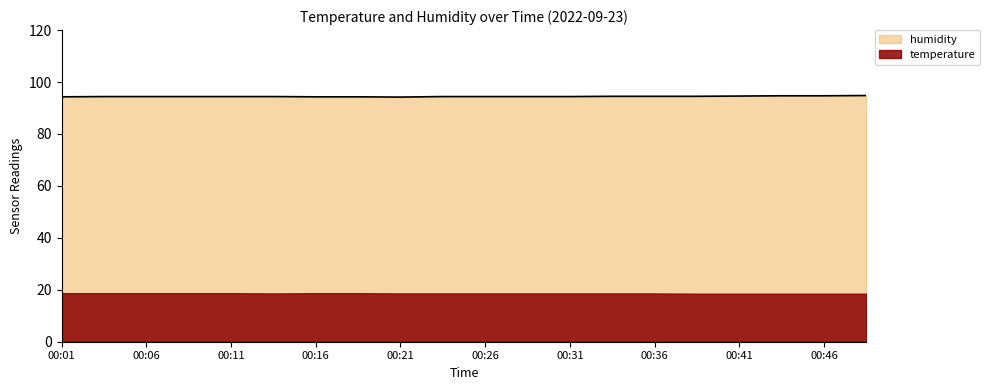

What is the maximum value shown in the chart?

94.8